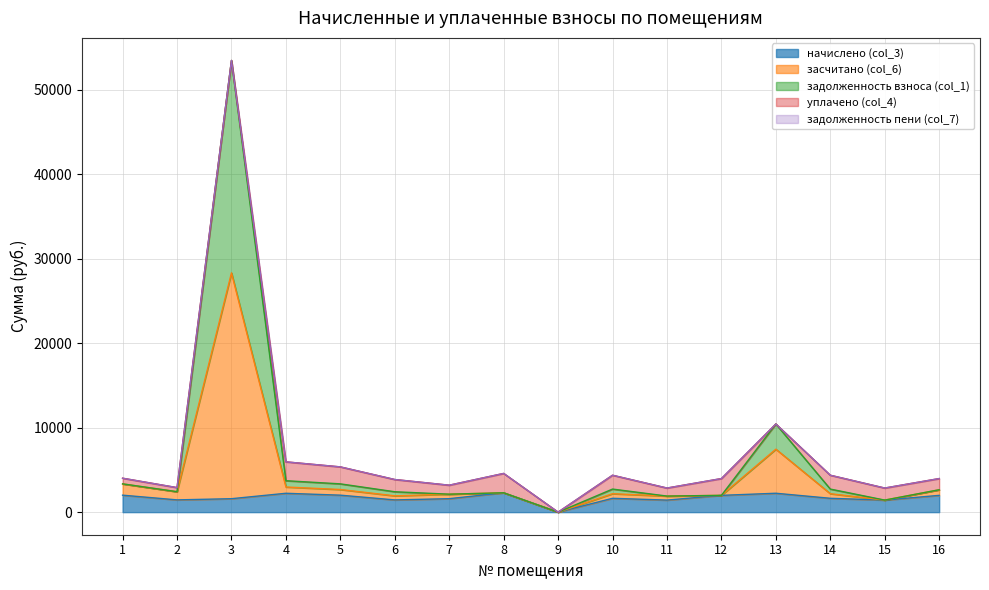

In задолженность взноса (col_1), how many points are higher than both neighbors (excluding endpoints)?

4